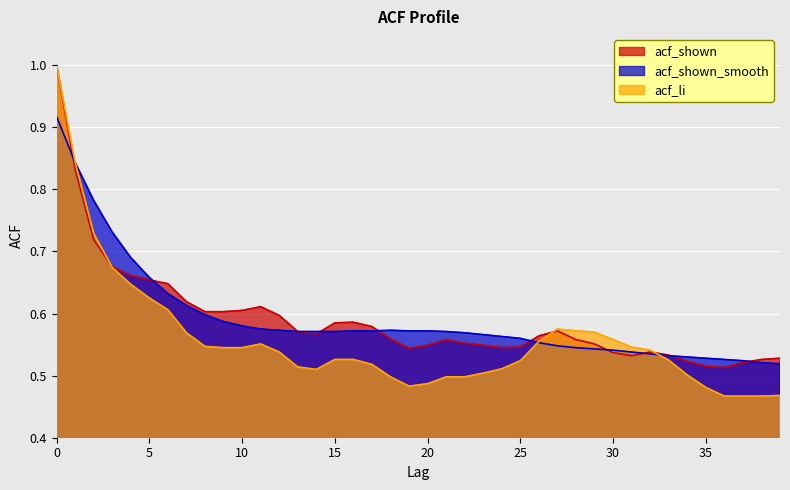

The value of acf_shown at 19 is 0.9. True or false?

False